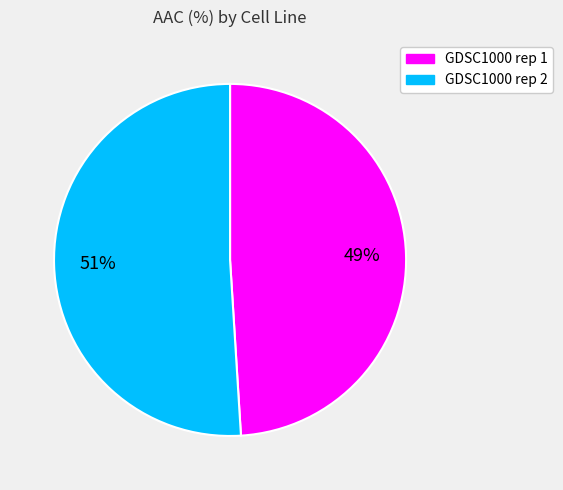

Which slice is the largest?

GDSC1000 rep 2